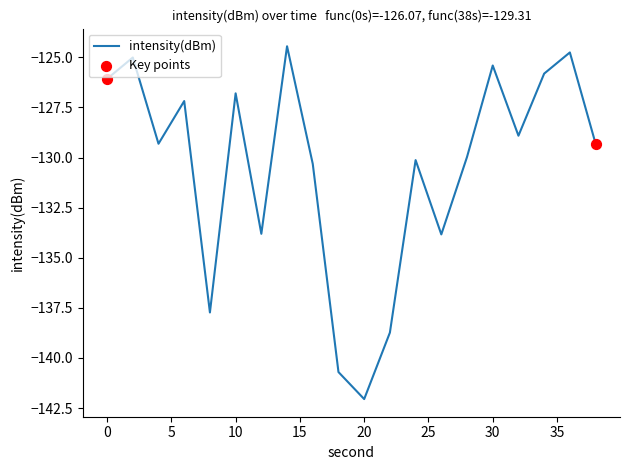

What is the maximum value shown in the chart?

-124.4